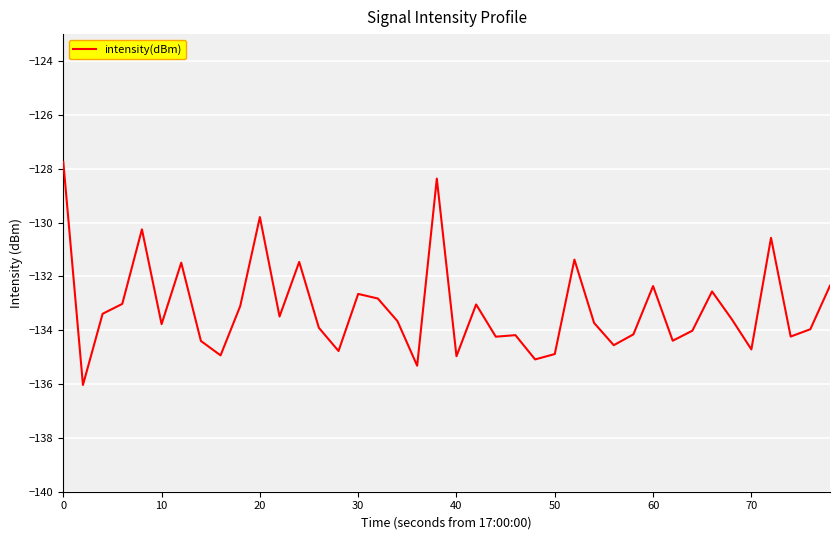

What is the difference between the maximum and minimum values?

8.3